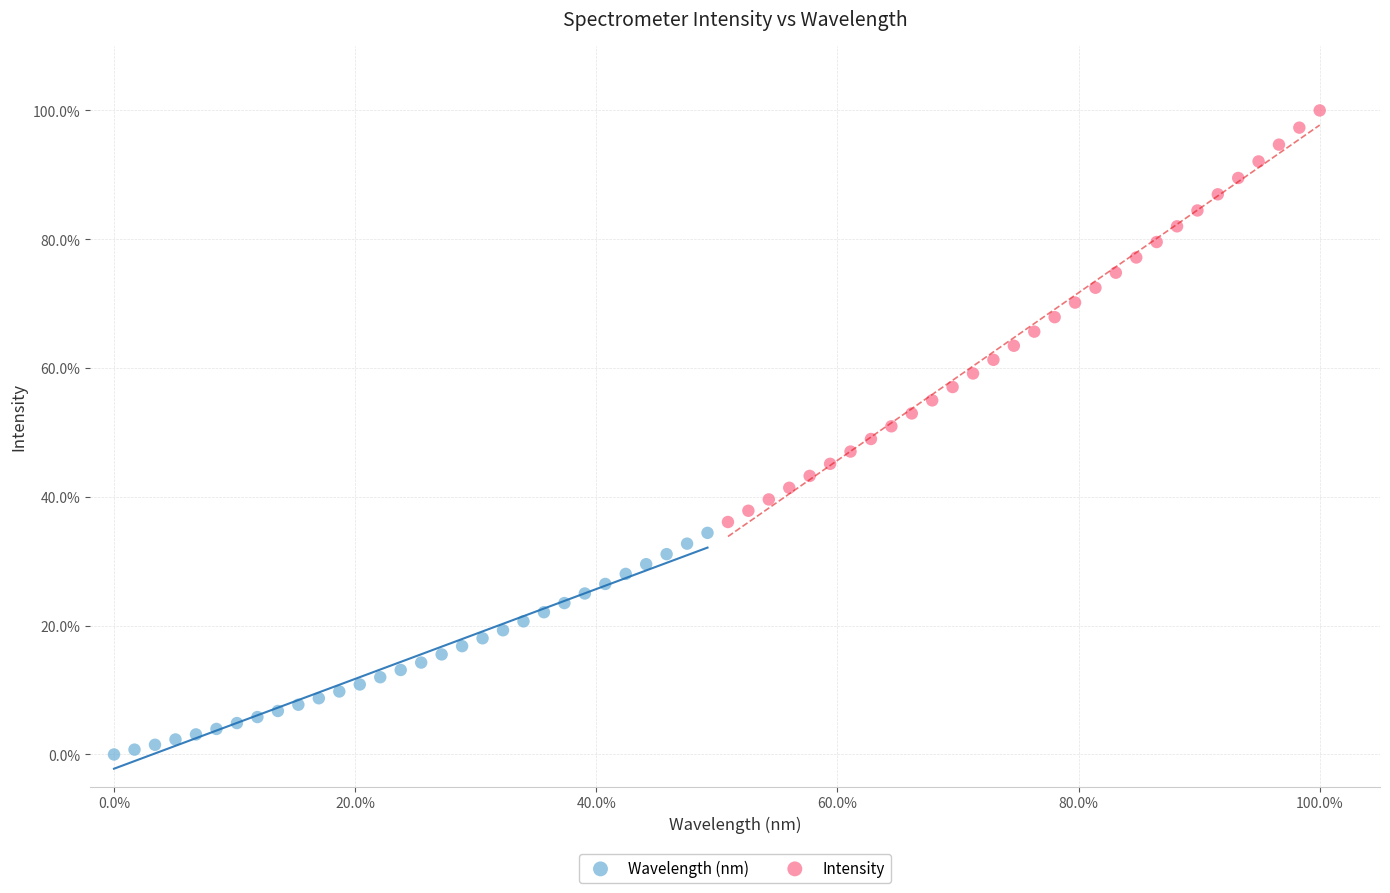

What are all the series names shown in the legend?

Wavelength (nm), Intensity